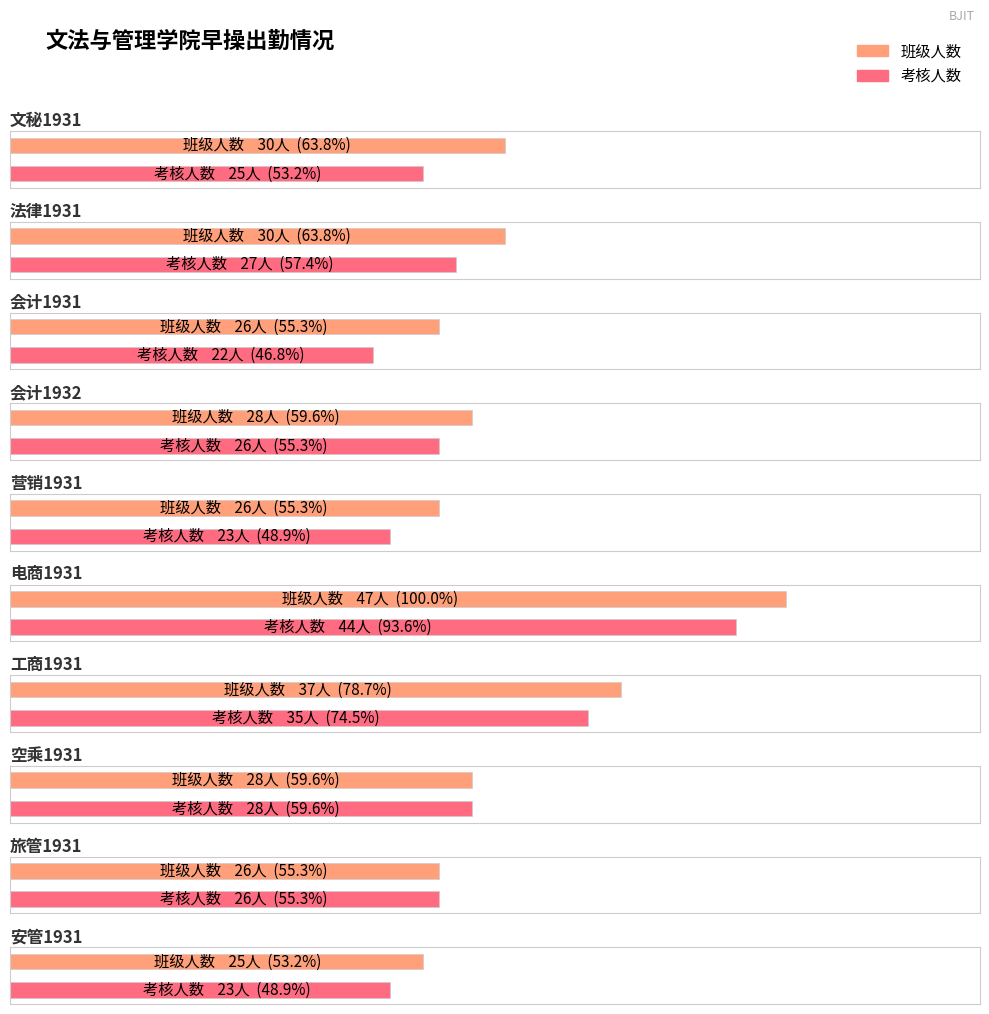

At 空乘1931, list the series in order from largest to smallest.

班级人数, 考核人数